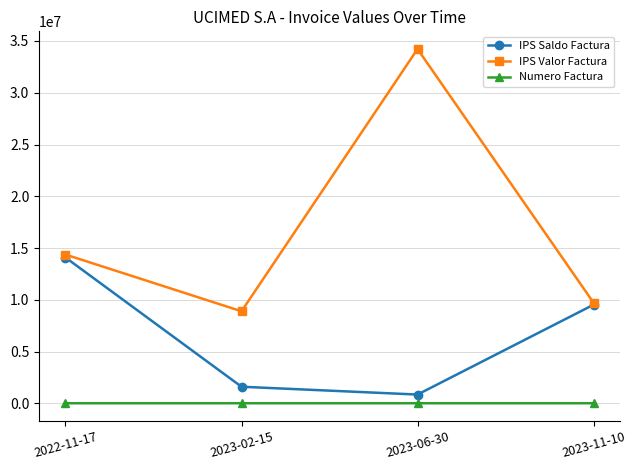

The value of IPS Saldo Factura at 2023-02-15 is 1605534. True or false?

True